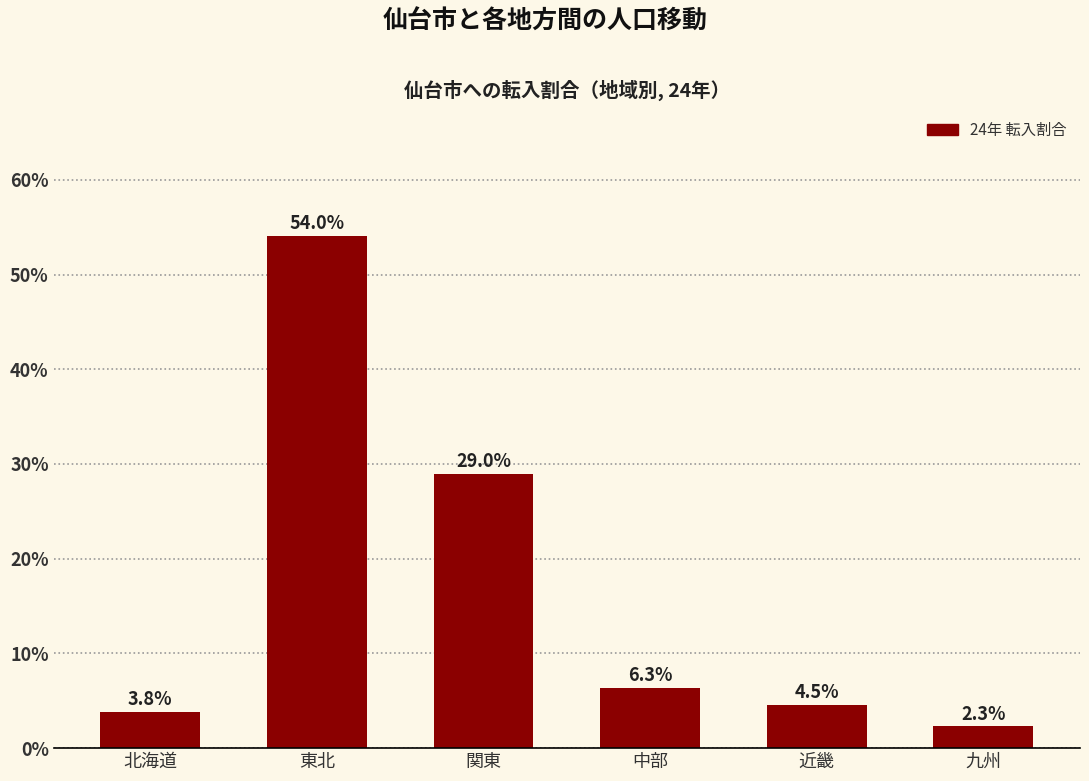

Reading left to right, list all the values displayed in this chart.

北海道=3.8	東北=54.0	関東=29.0	中部=6.3	近畿=4.5	九州=2.3